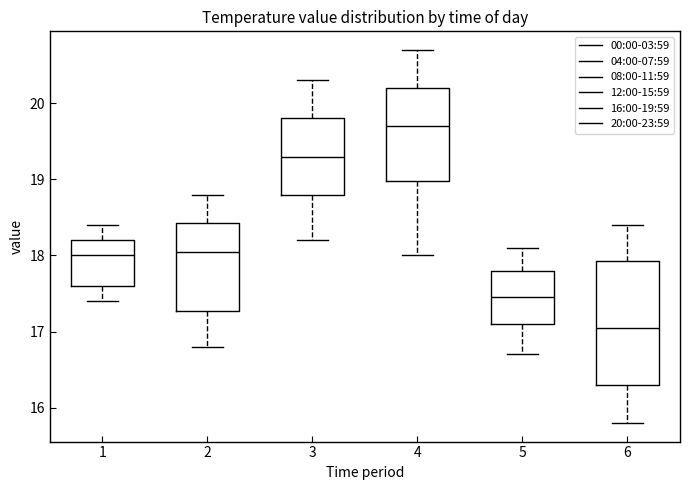

Which box is the tallest, from its lower edge to its upper edge?

6